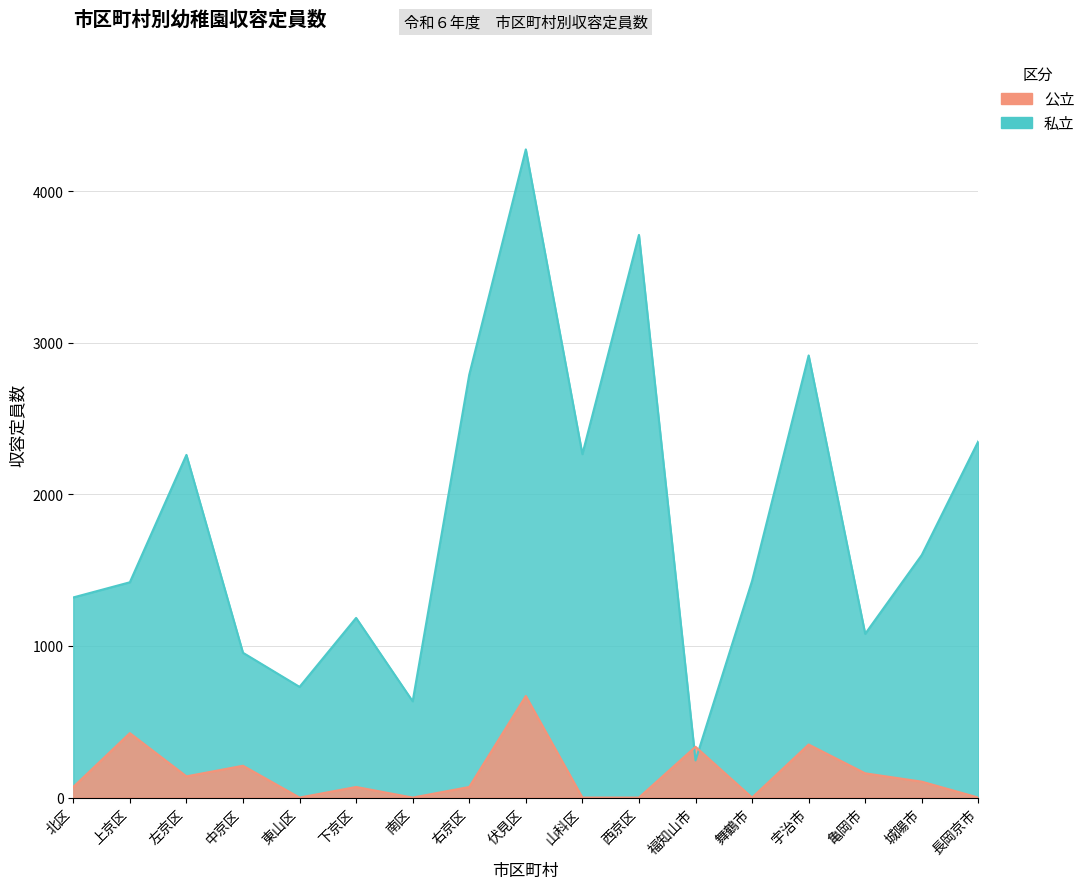

What is the difference between the highest and lowest values at 西京区?

3711